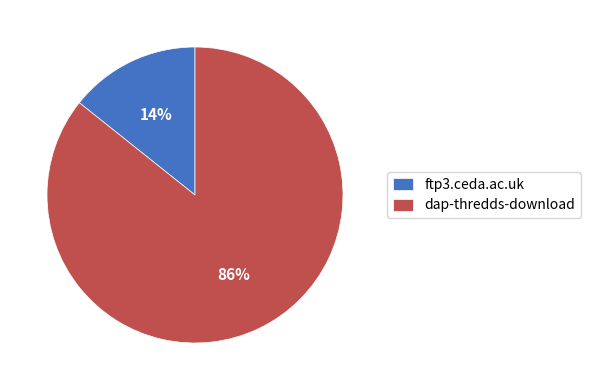

To the nearest percent, what is the average slice percentage?

50%